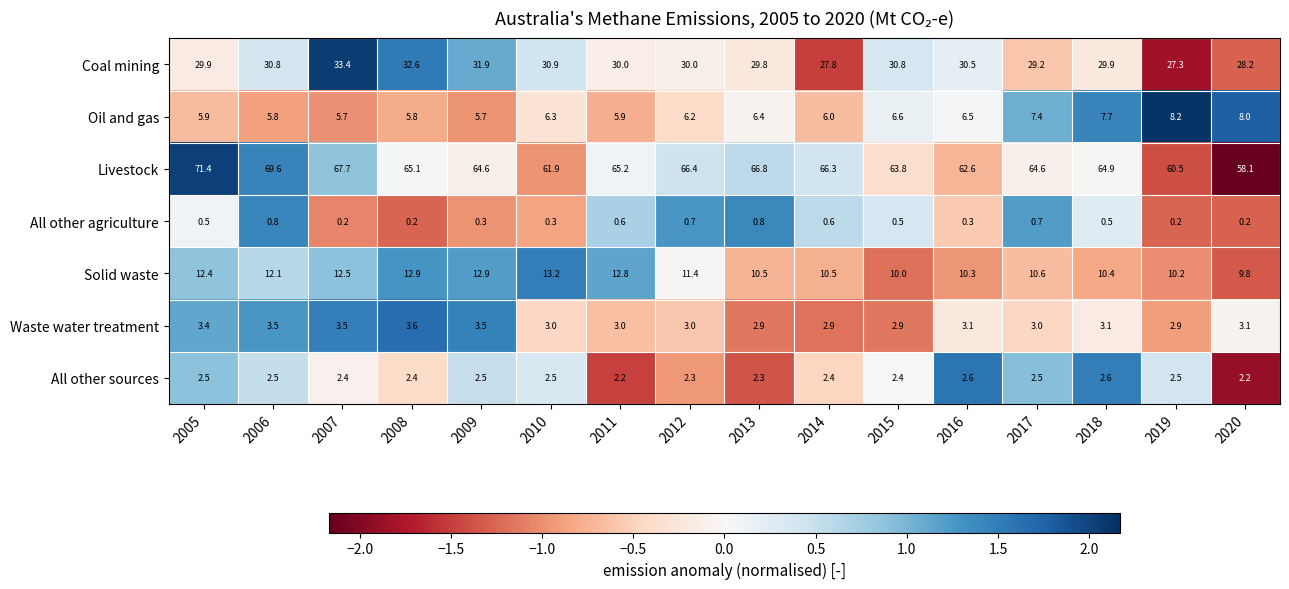

Which series has the largest total across all categories?

Livestock